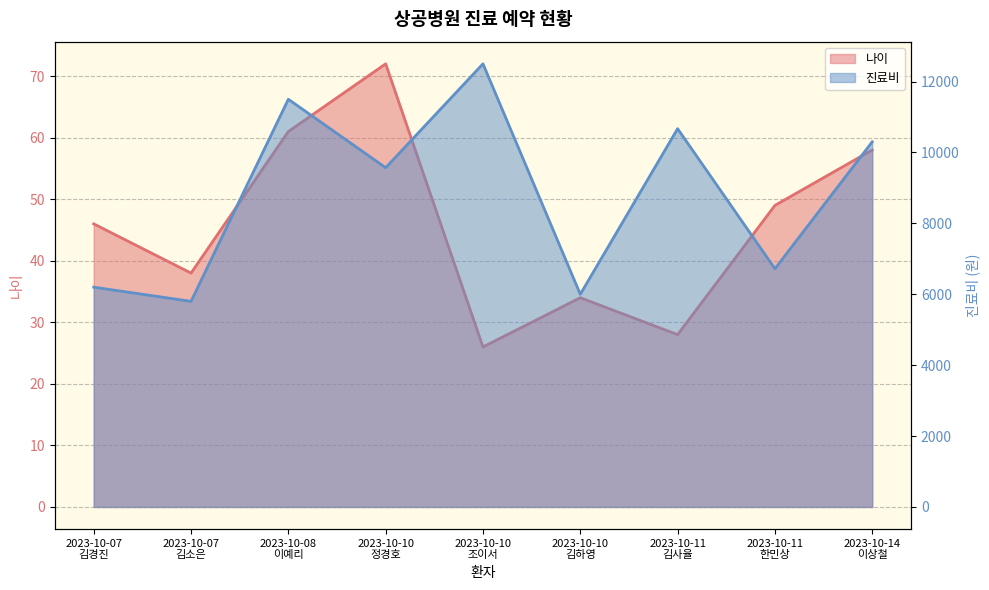

At which label does 나이 reach its peak?

2023-10-10
정경호